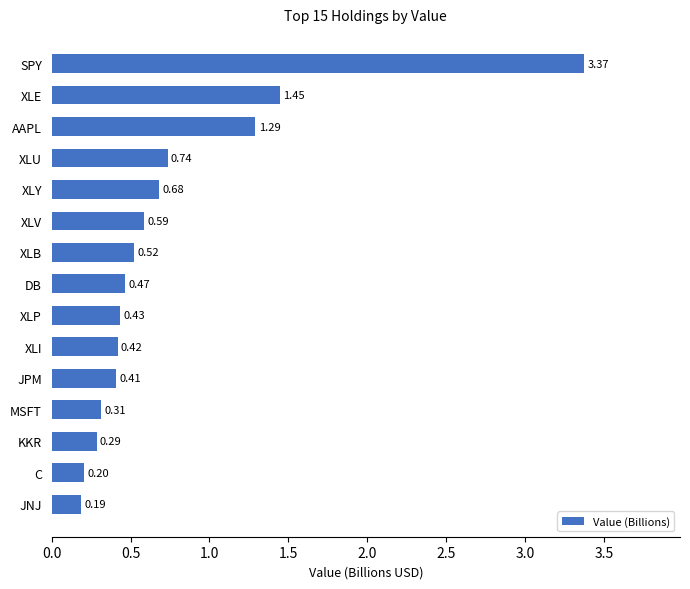

What is the sum of all values?

11.4